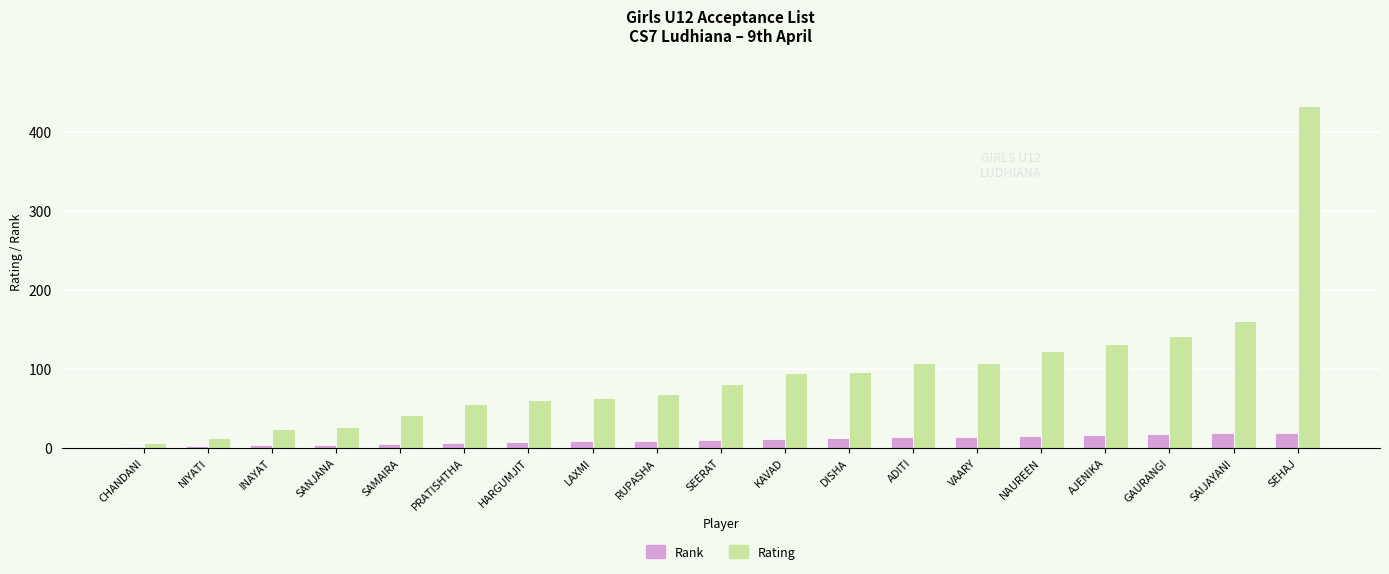

Is the value of Rating at SEHAJ greater than the value of Rank at AJENIKA?

Yes